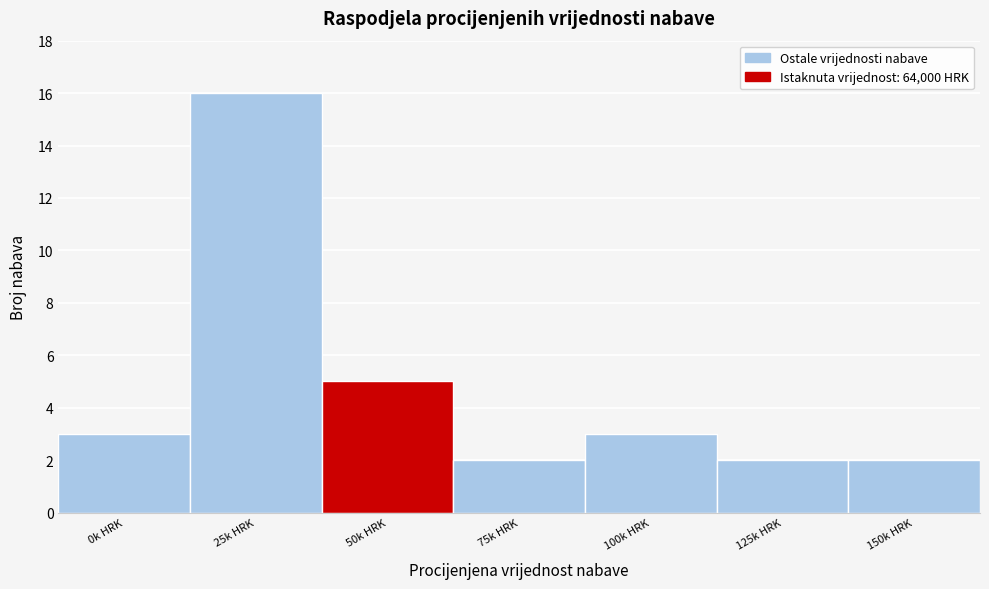

Reading left to right, extract all data points from this chart.

3	16	5	2	3	2	2